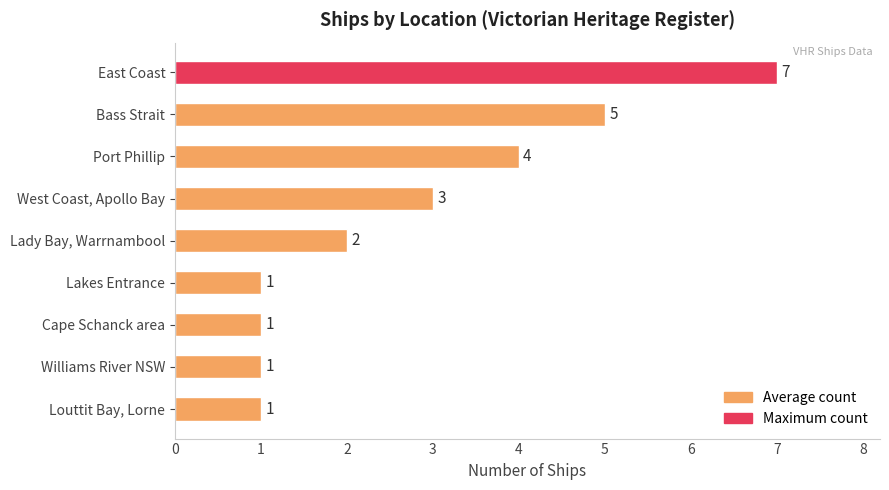

True or false: the data shows 1 at Lakes Entrance.

True